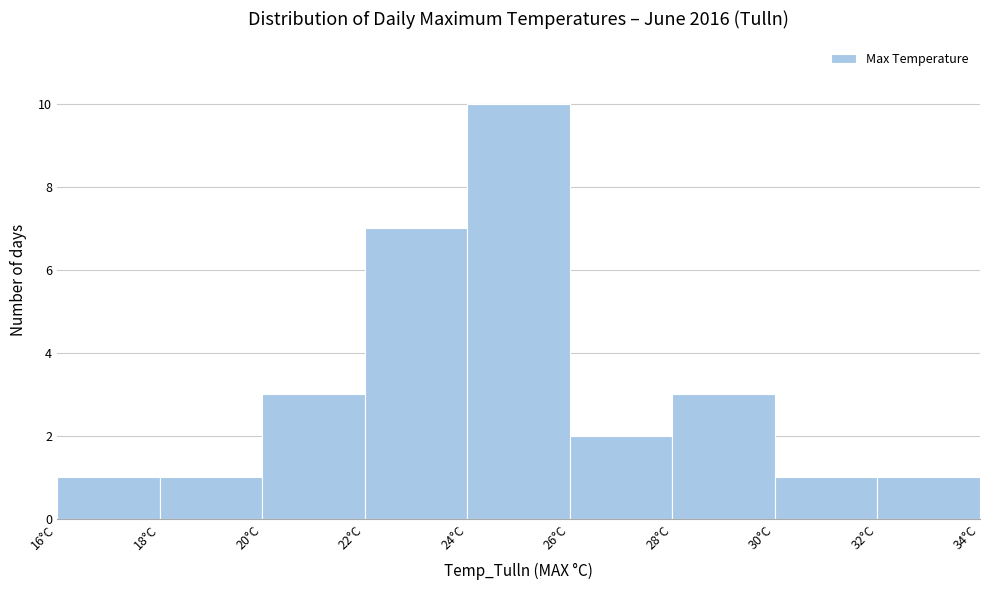

Which range on the x-axis has the tallest bar?

24 to 26